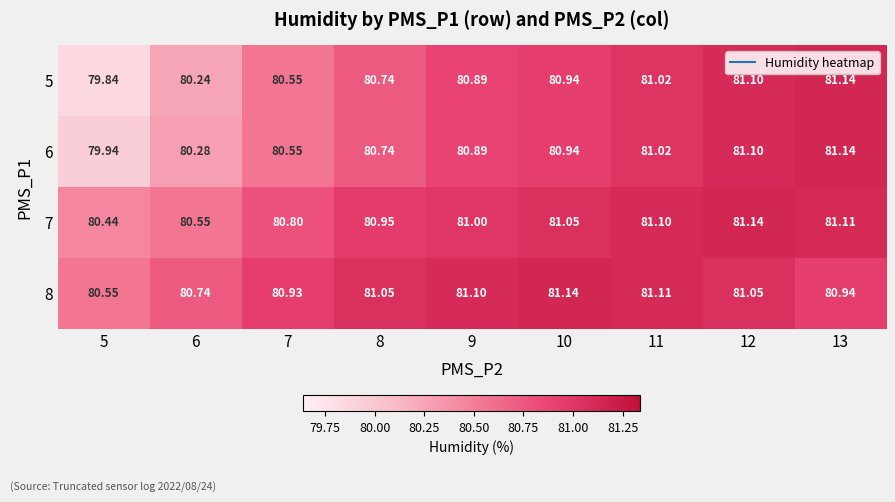

At which category is the sum across all series the highest?

12